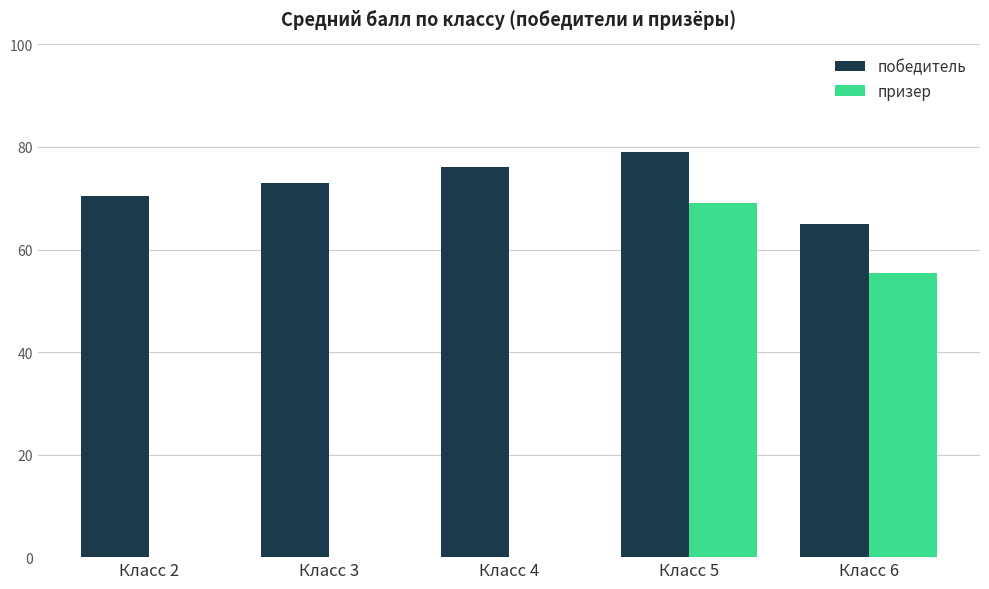

True or false: победитель has a value of 109.4 at Класс 5.

False